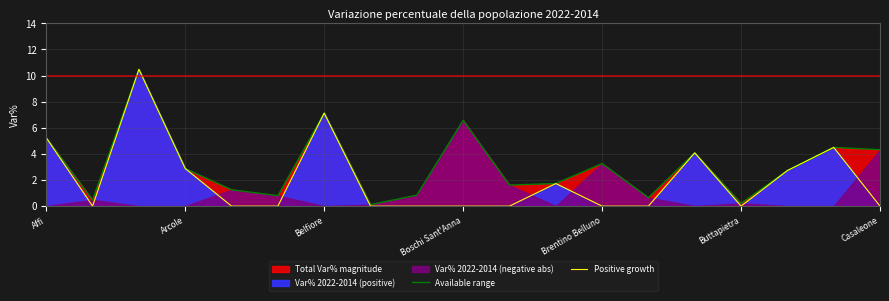

True or false: Available range and Positive growth cross at least once.

False